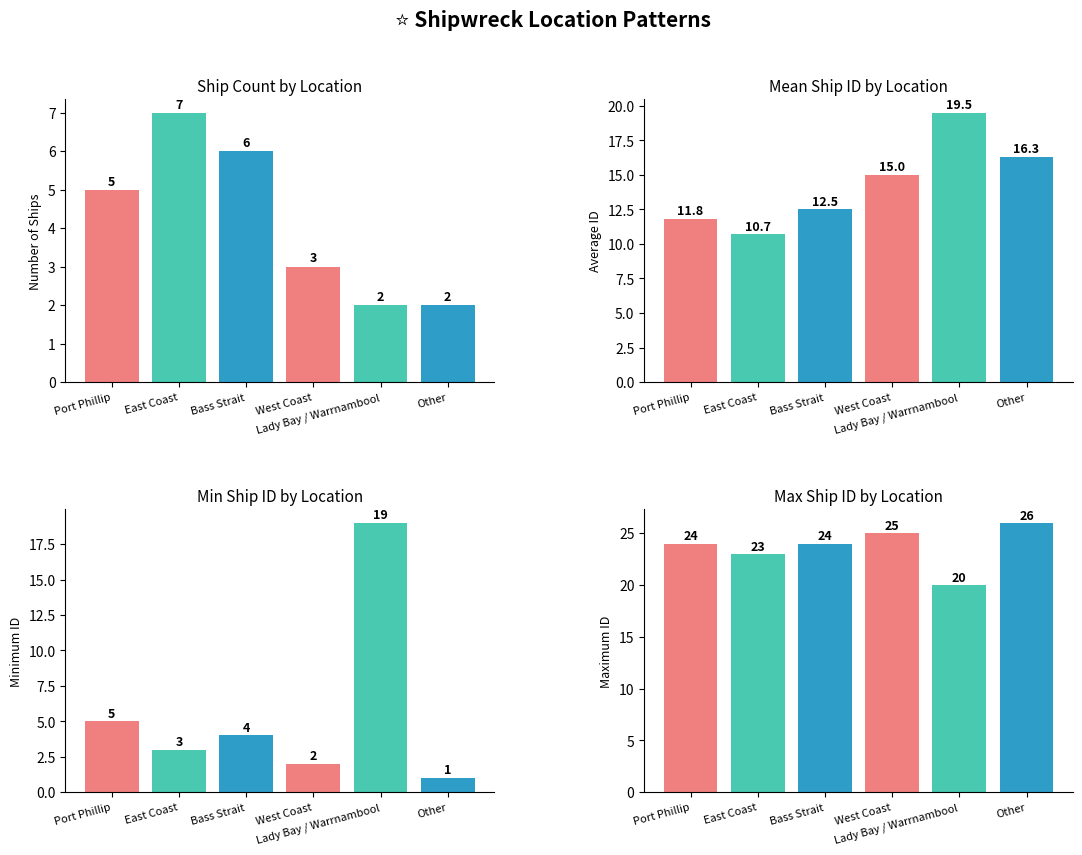

What is the approximate value of Mean ID at Other?

16.3